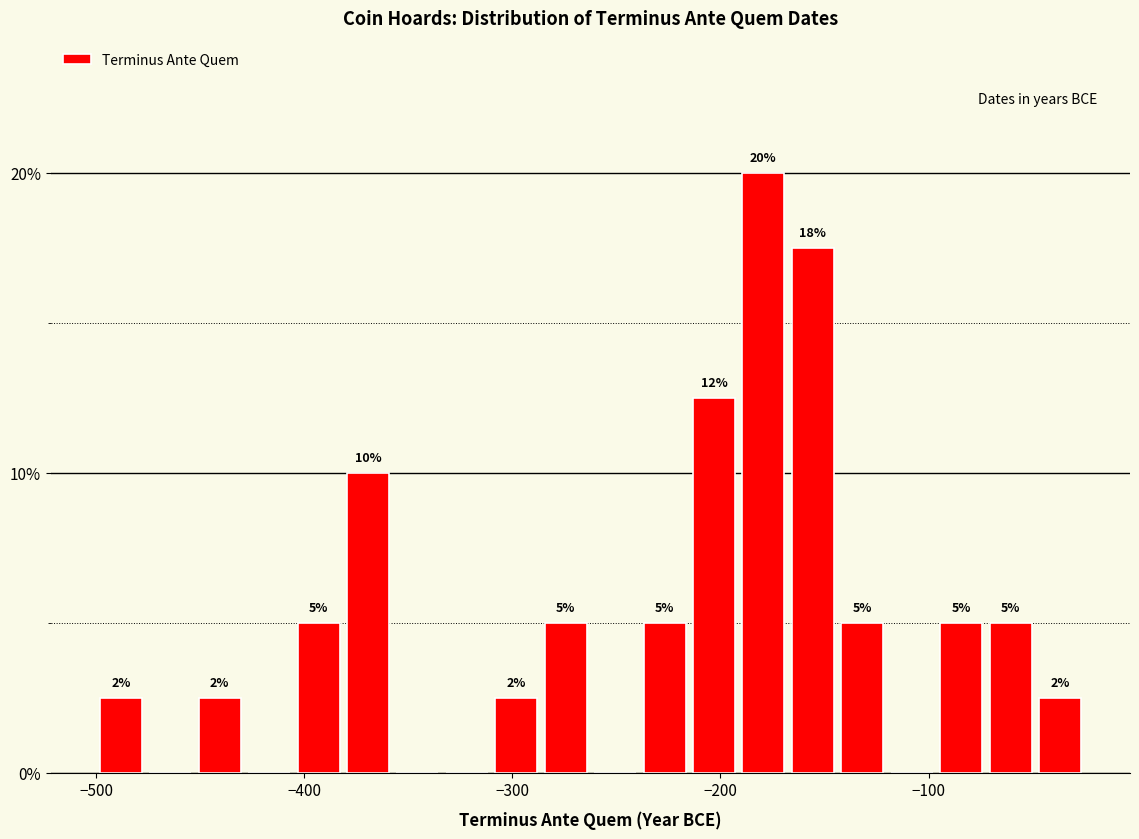

Read against the x-axis, roughly where is the centre of the tallest bar?

-180